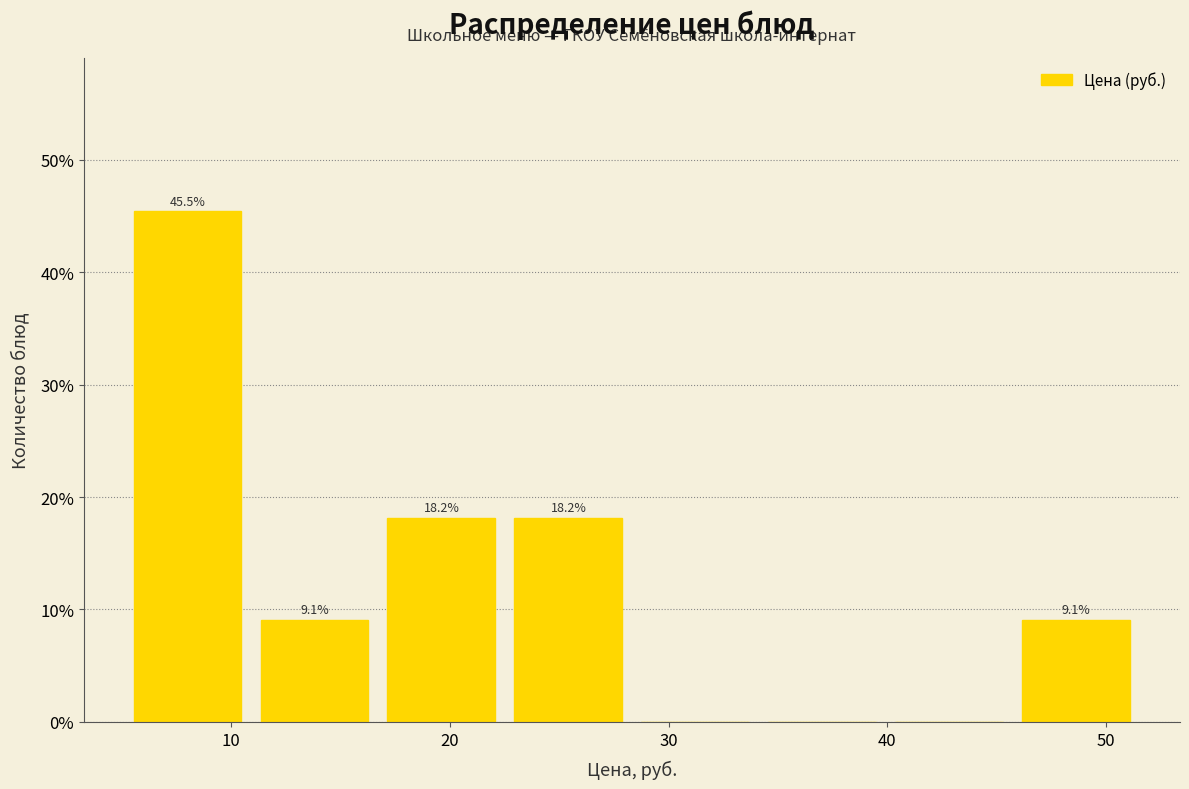

Over which range of the x-axis is the bar tallest?

5 to 11